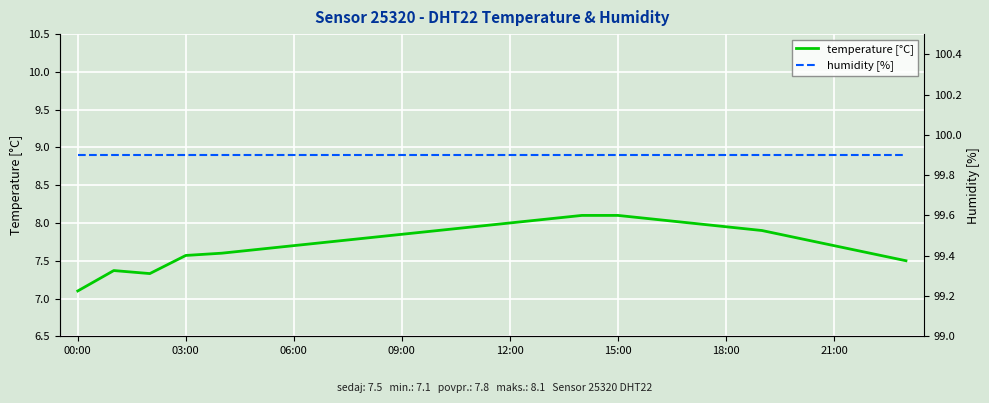

In temperature [°C], how many points are lower than both neighbors (excluding endpoints)?

1